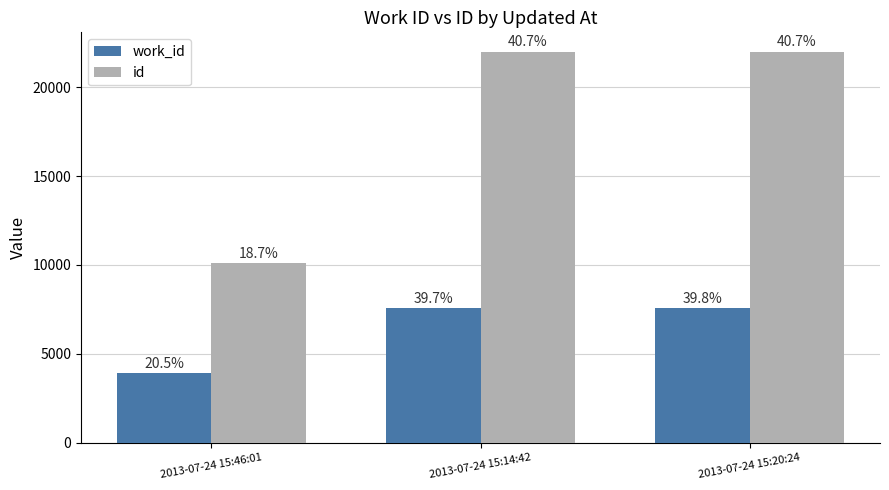

What is the maximum value for id?

21993